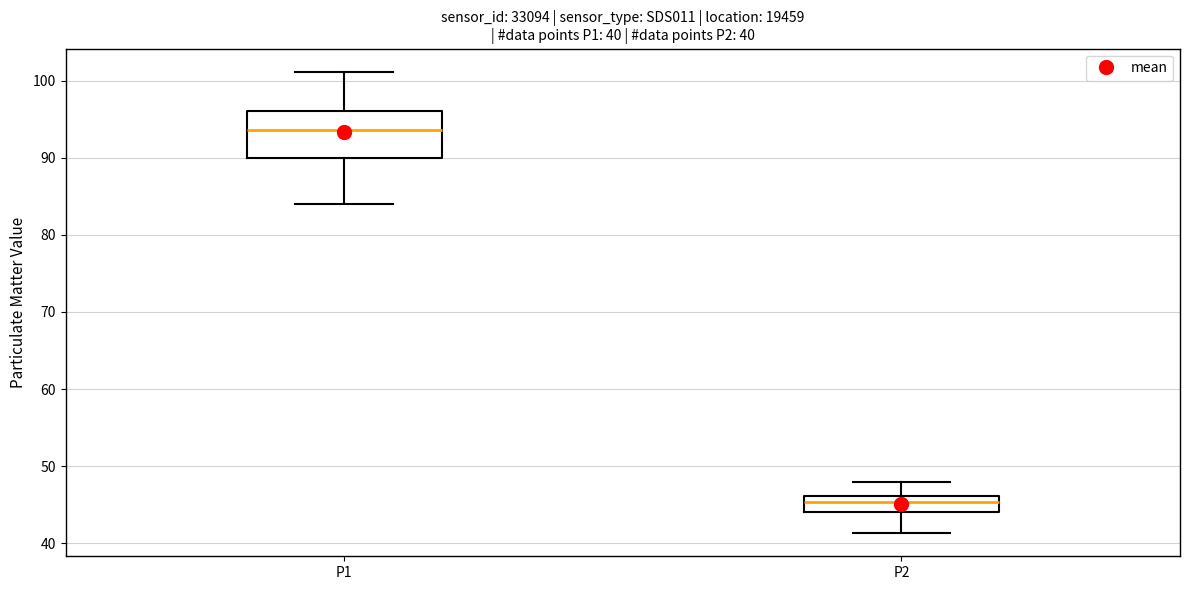

Which box is the tallest, from its lower edge to its upper edge?

P1